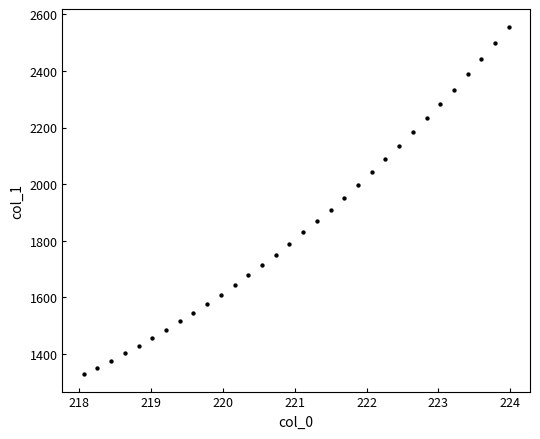

What is the range of X values (max minus min)?

5.9